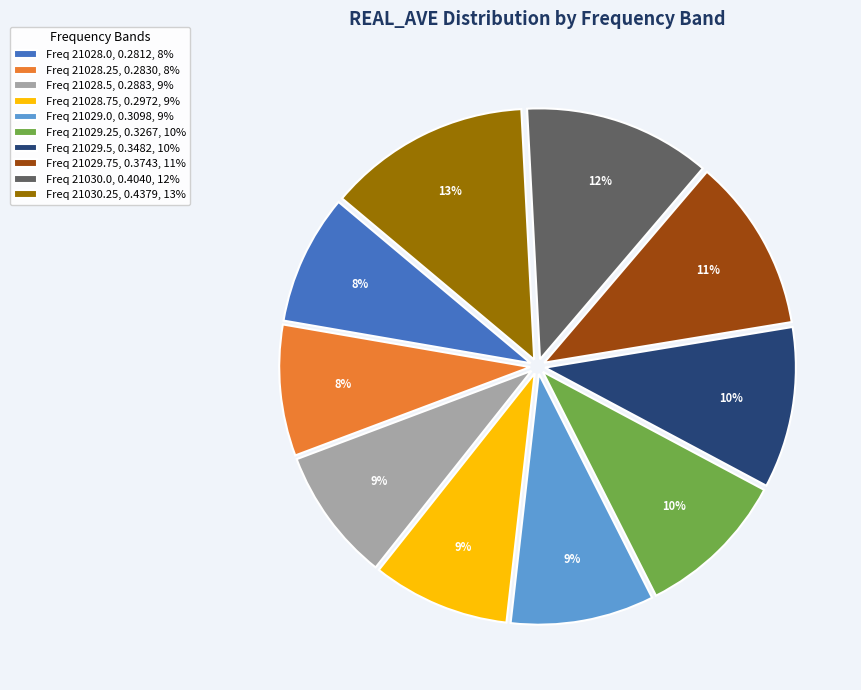

Which slice is the largest?

Freq 21030.25, 0.4379, 13%